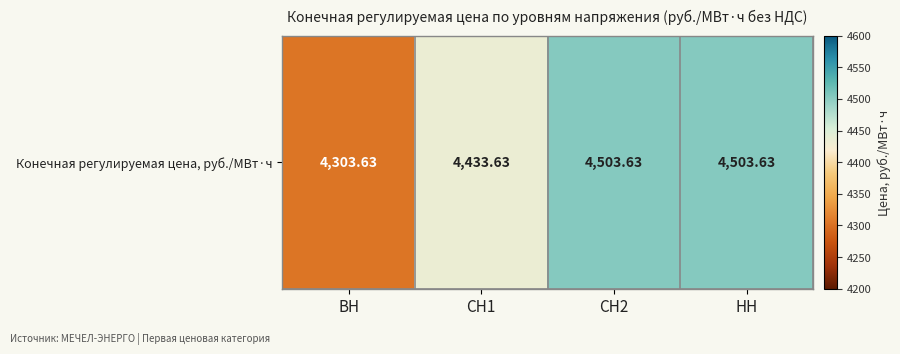

The value at ВН is 4303.6. True or false?

True